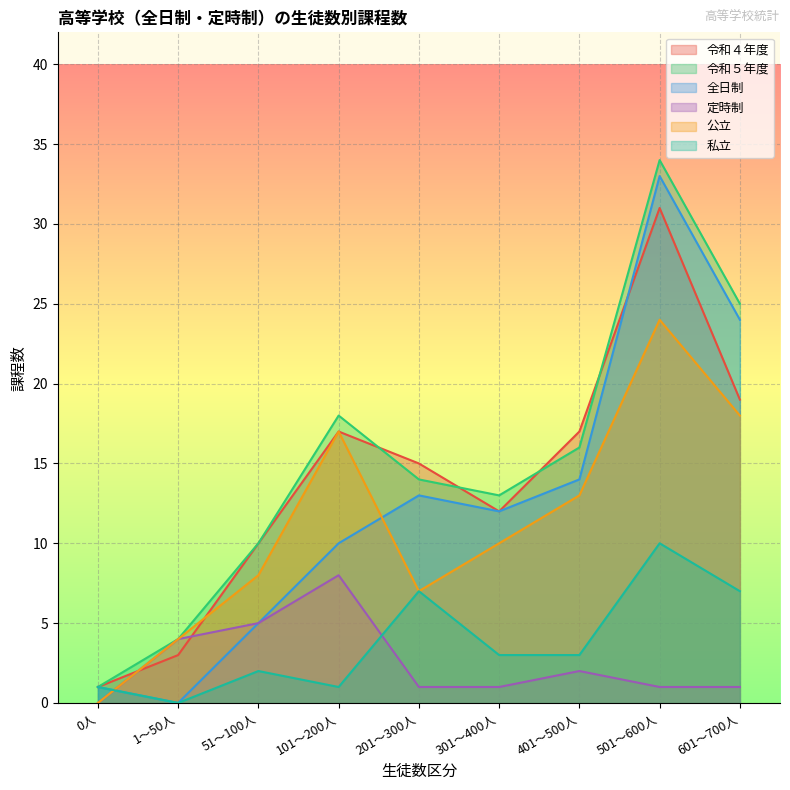

True or false: 令和４年度 has more than 1 points higher than both neighbors.

True